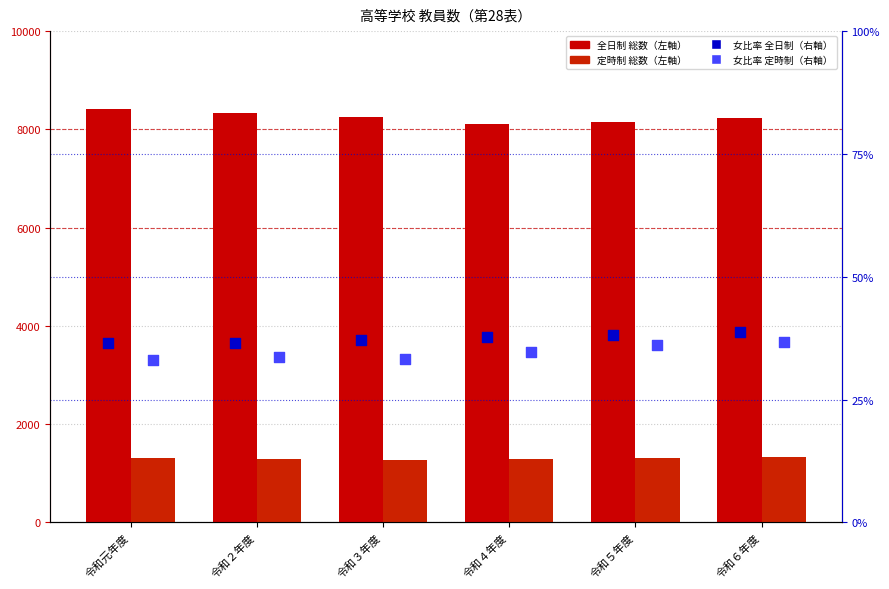

At how many categories does at least one series exceed 4256?

6